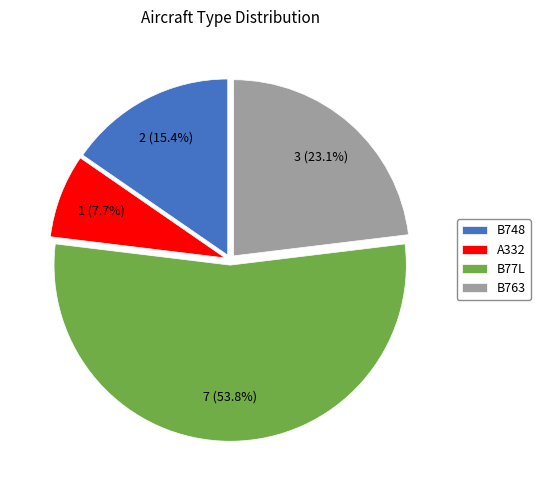

What is the total percentage of B763 and B77L?

76.9%